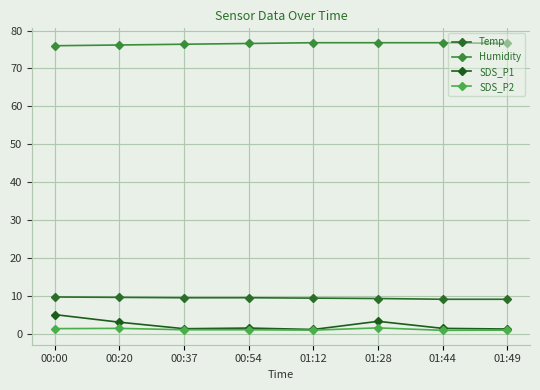

List the labels in order of Temp value, largest first.

00:00, 00:20, 00:37, 00:54, 01:12, 01:28, 01:44, 01:49